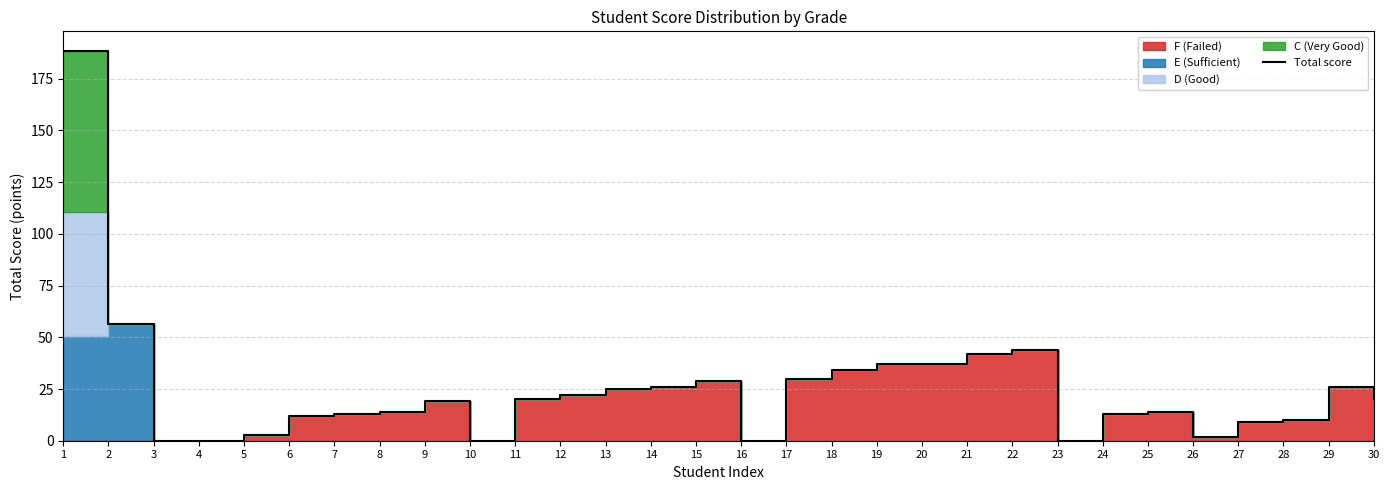

Which category has the lowest value across all series?

3